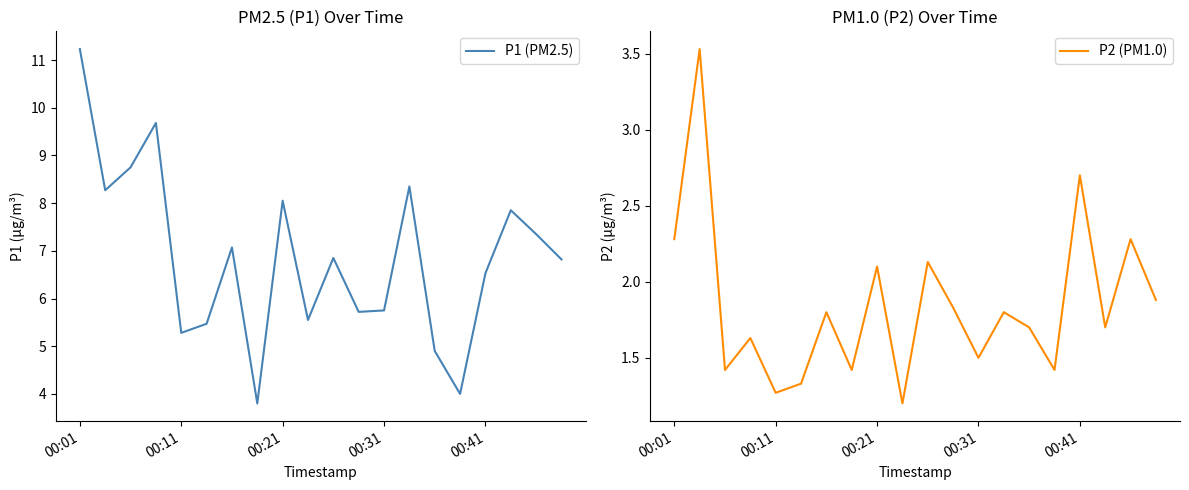

How many lines are shown in the chart?

2